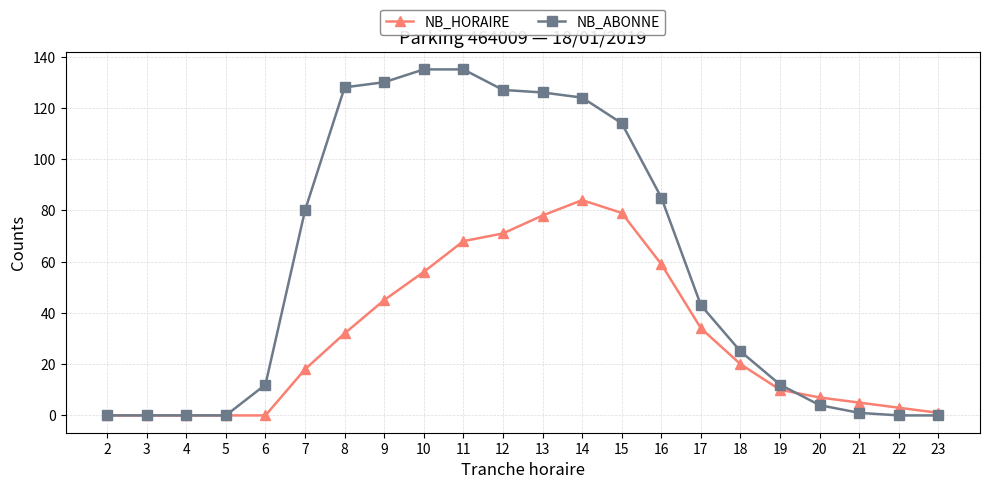

Is this an area chart (filled region under the line)?

No